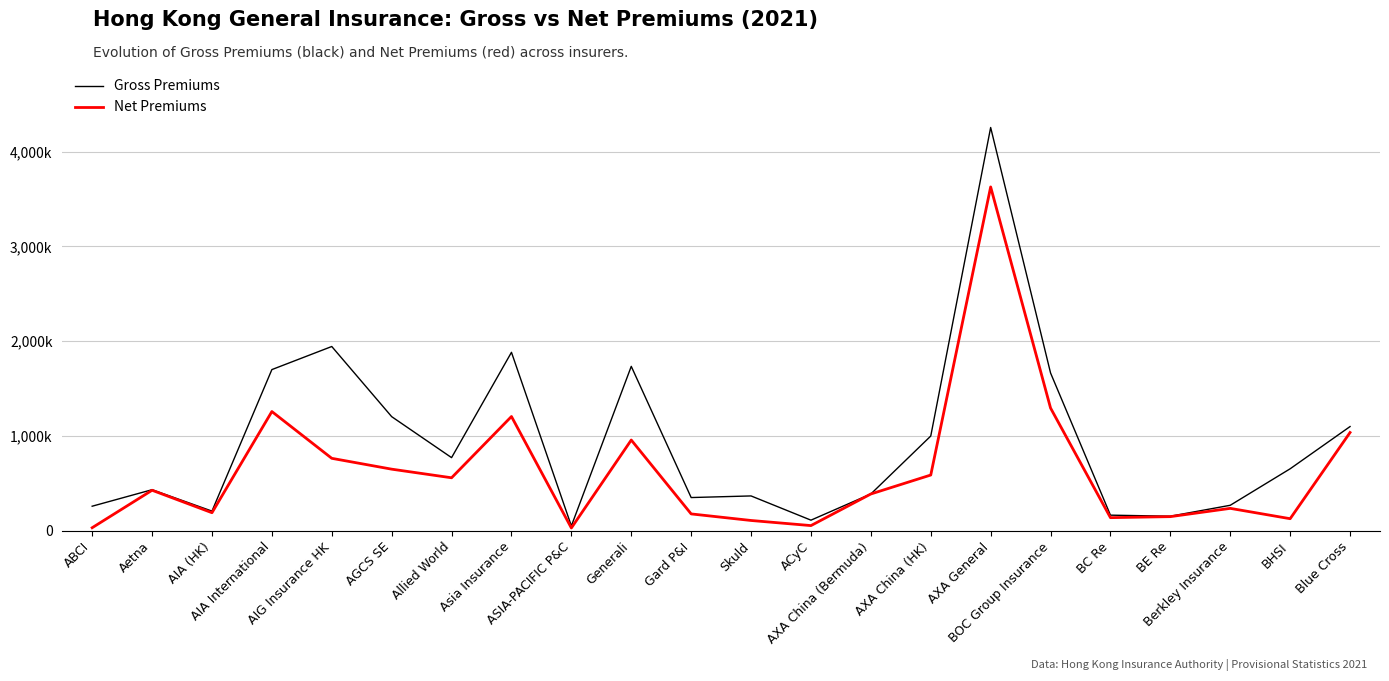

Where is Net Premiums nearest to the value 1829210?

BOC Group Insurance